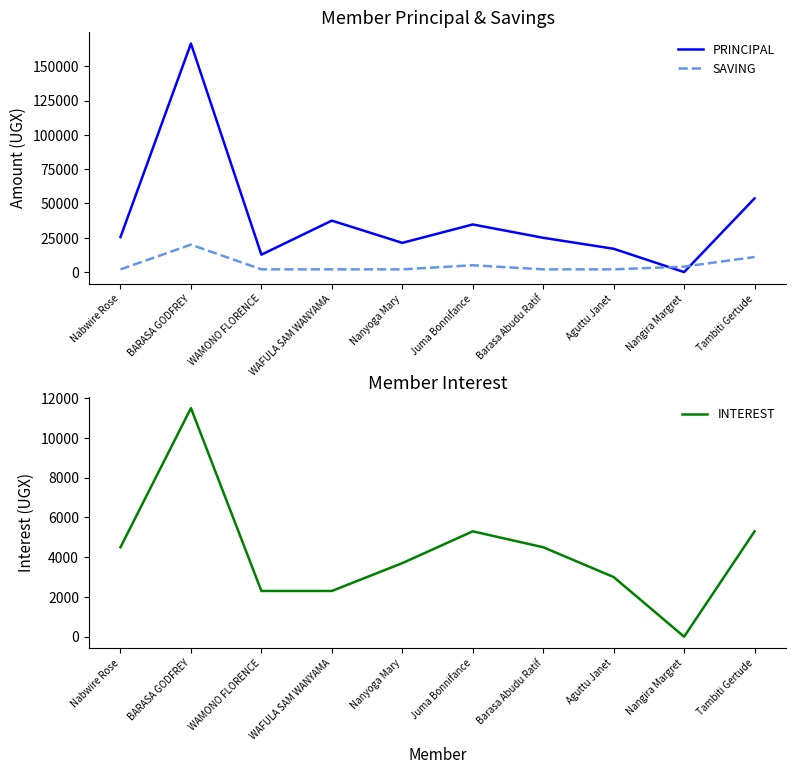

Reading right to left, extract all data points from this chart.

PRINCIPAL: 53700	0	17000	25000	34700	21300	37500	12700	166500	25500
SAVING: 11000	4000	2000	2000	5000	2000	2000	2000	20000	2000
INTEREST: 5300	0	3000	4500	5300	3700	2300	2300	11500	4500